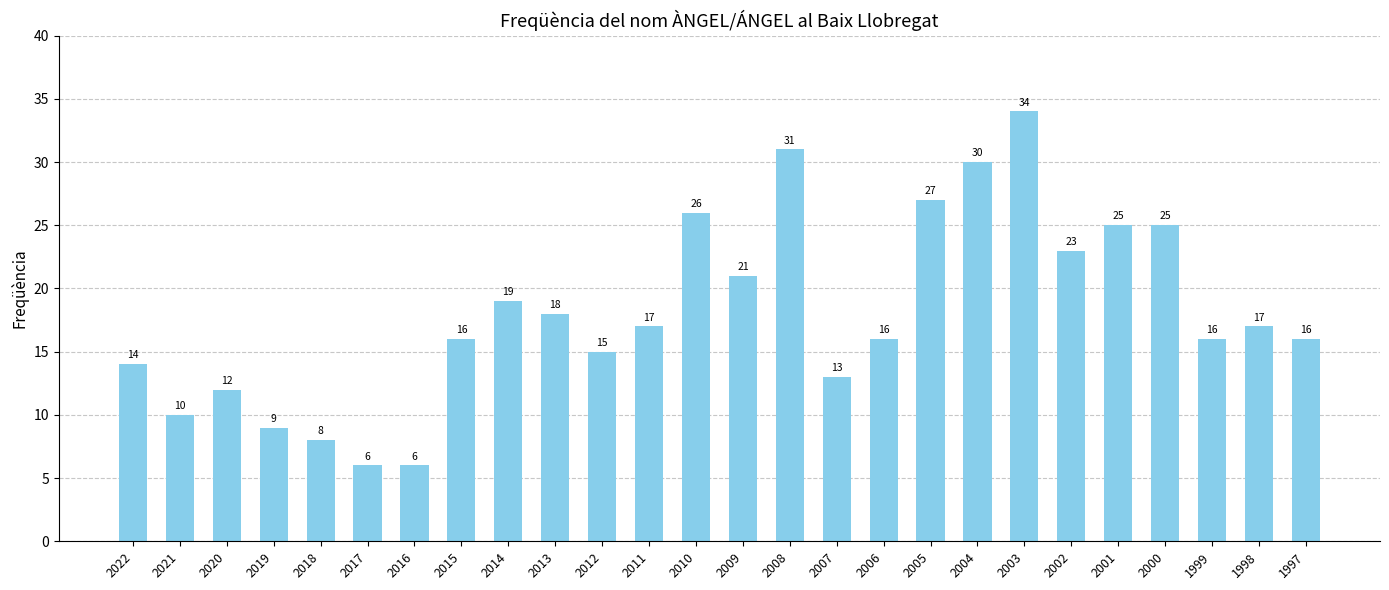

What is the value of the 1st bar from the left?

14